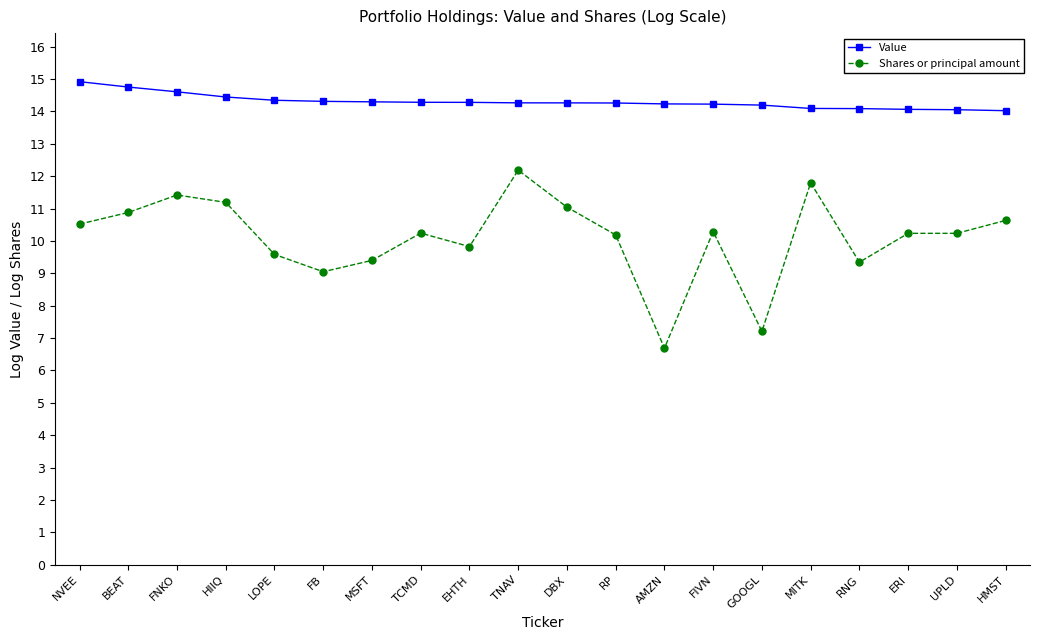

Rank the series by their maximum value, from highest to lowest.

Value, Shares or principal amount